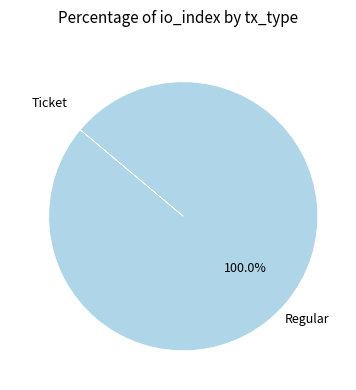

Is there any slice that represents more than half of the pie?

Yes